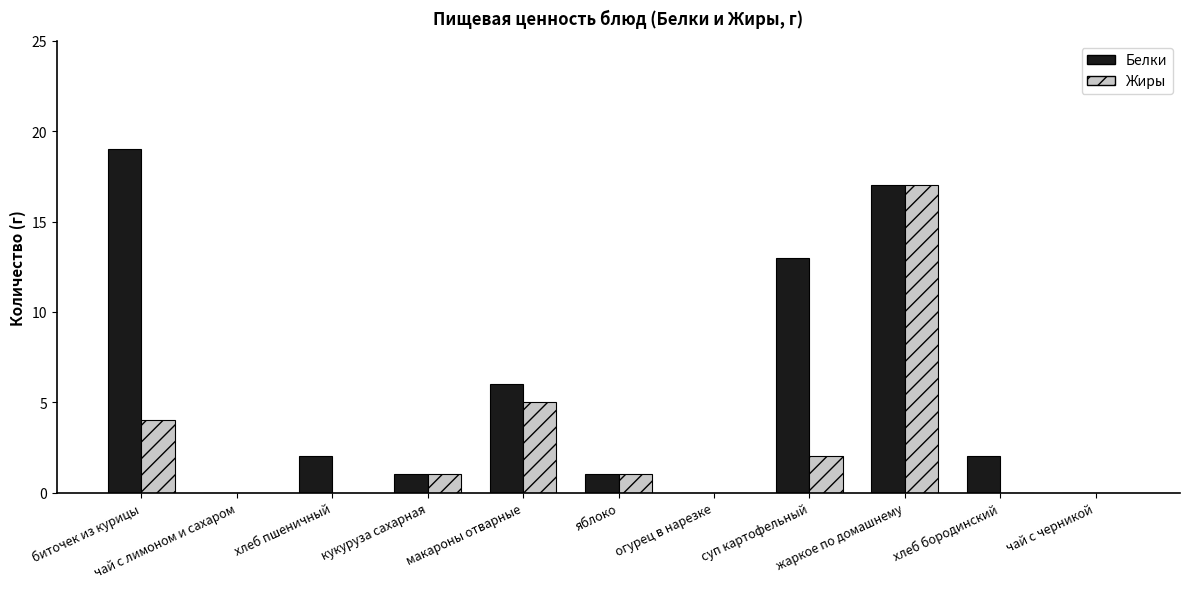

At which category is the sum across all series the highest?

жаркое по домашнему